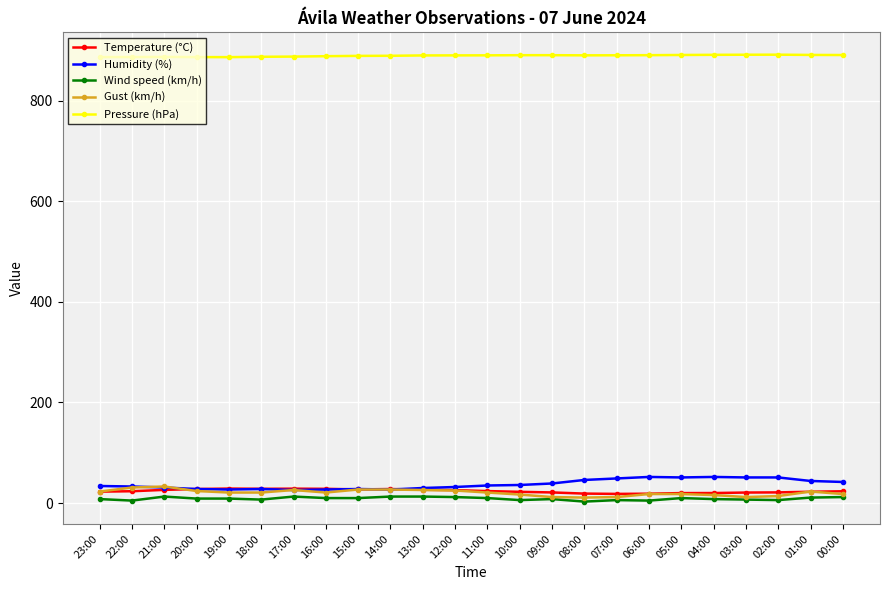

What is the label of the 3rd point from the left?

21:00